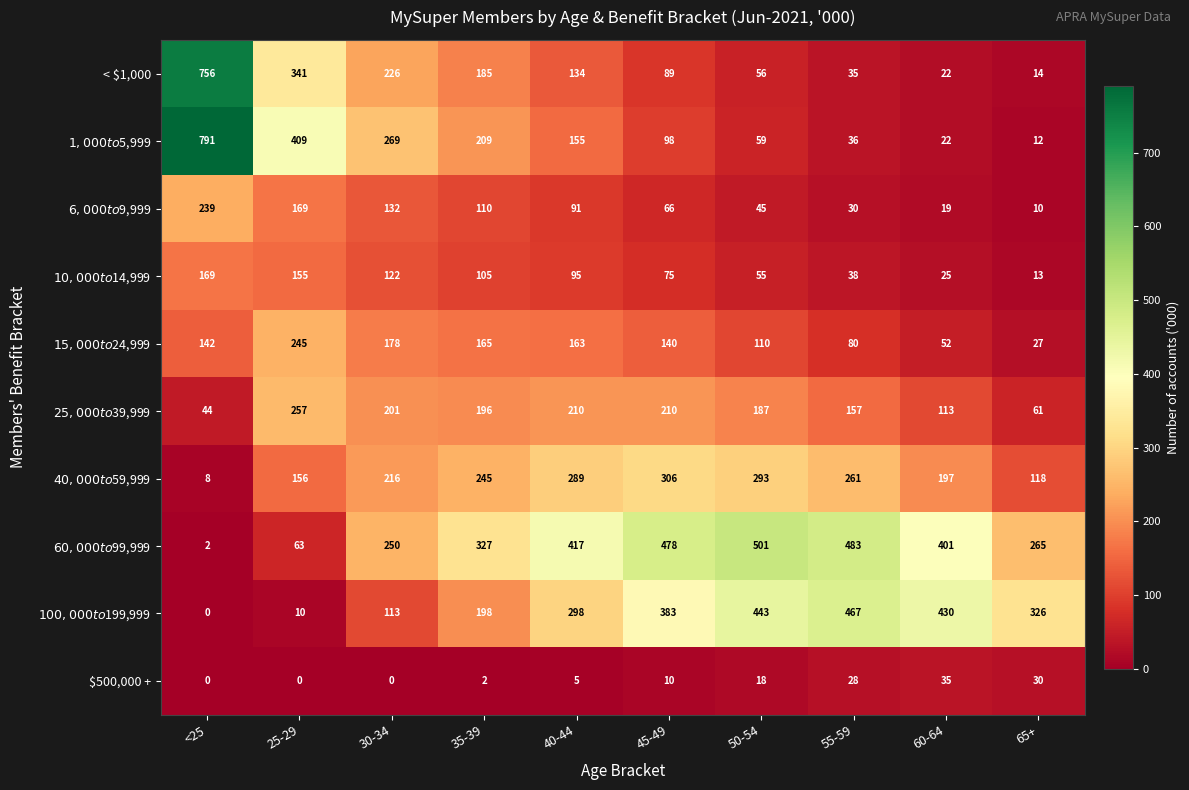

How many series are shown in this chart?

10